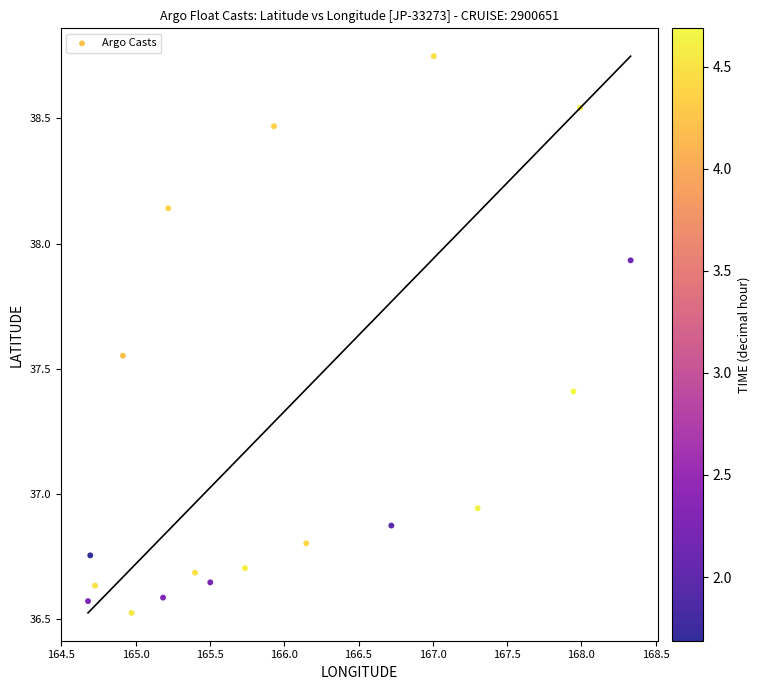

What is the range of X values (max minus min)?

3.7